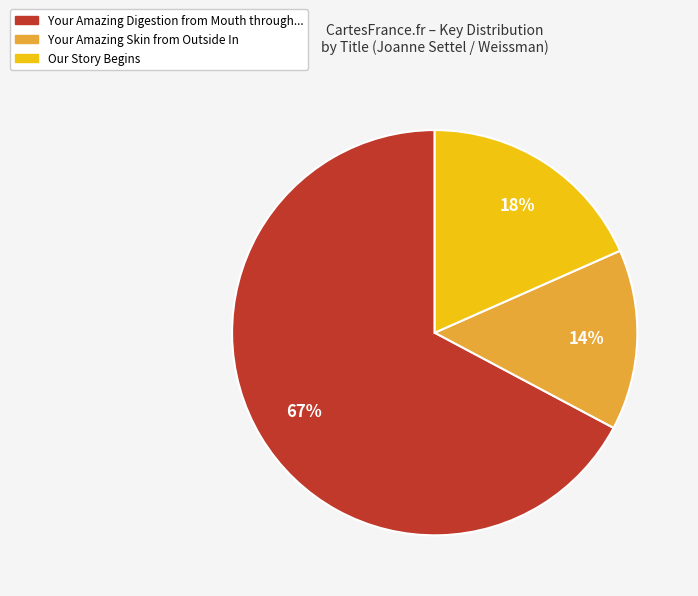

To the nearest percent, what is the average slice percentage?

33%